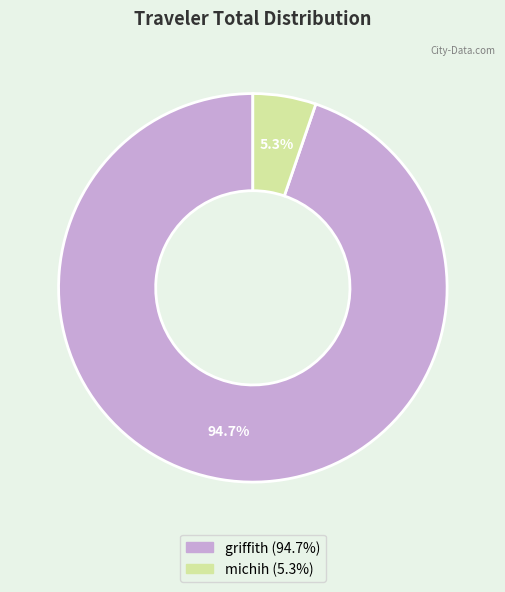

To the nearest percent, what percentage of the pie is griffith?

95%